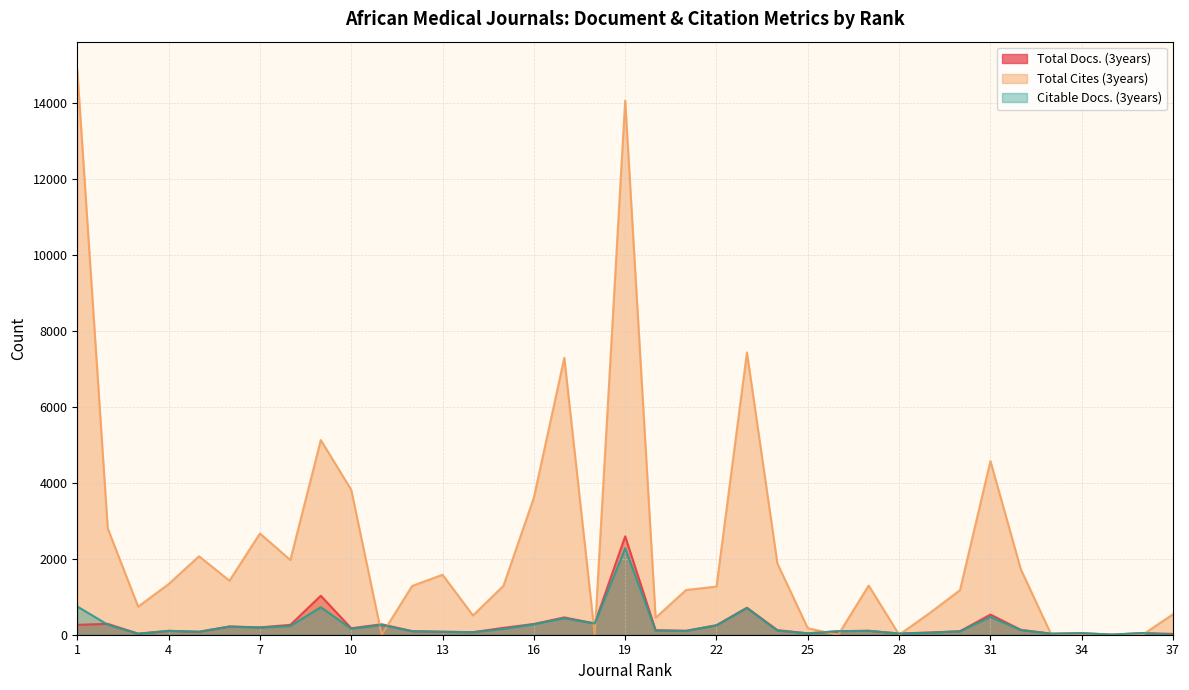

How many categories are shown in the chart?

37